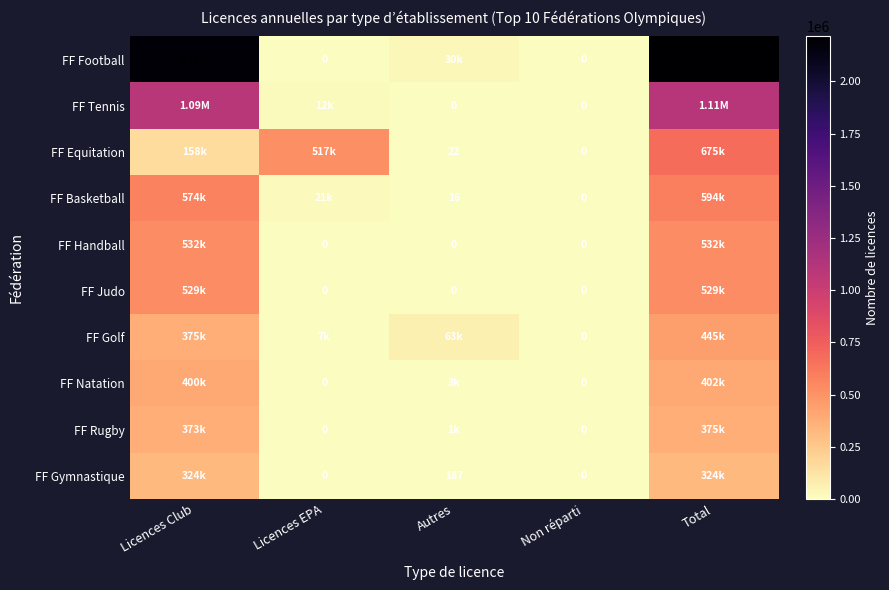

Which category has the lowest value in the FF Natation series?

Licences EPA